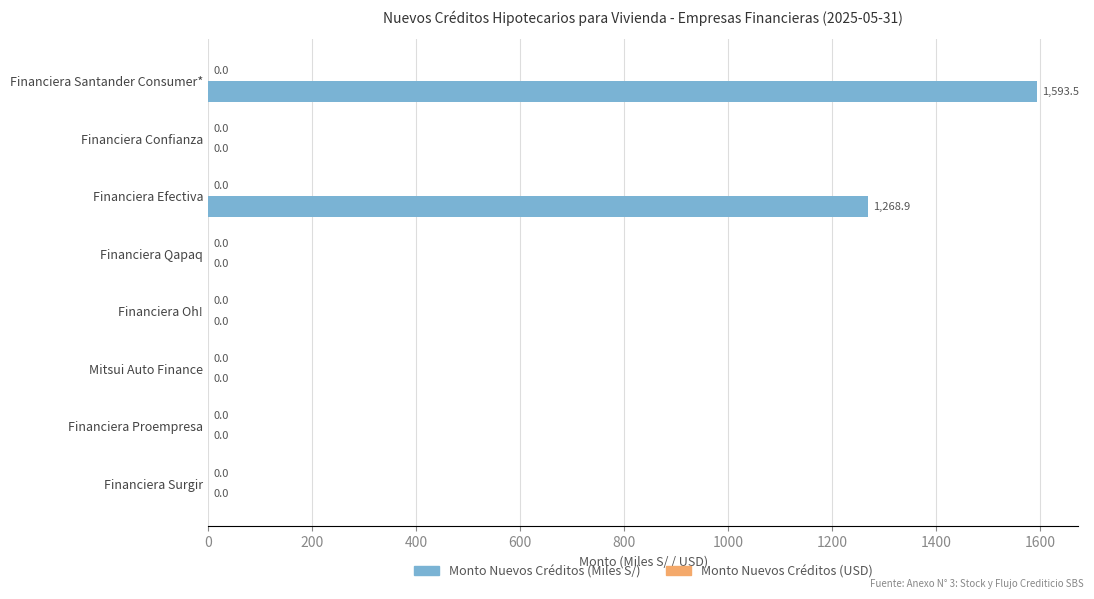

Reading top to bottom, transcribe all the data shown in this chart.

Financiera Santander Consumer*=1593.5	Financiera Confianza=0.0	Financiera Efectiva=1268.9	Financiera Qapaq=0.0	Financiera Oh!=0.0	Mitsui Auto Finance=0.0	Financiera Proempresa=0.0	Financiera Surgir=0.0